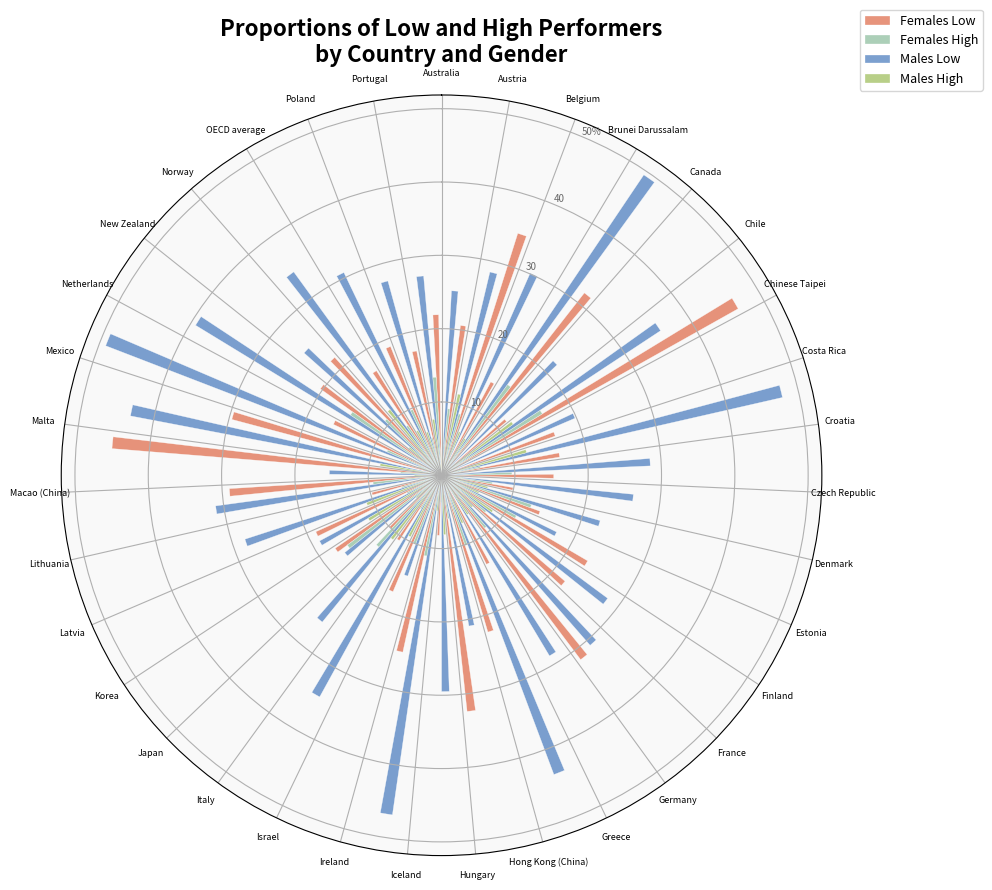

What is the maximum value for Females High?

16.1